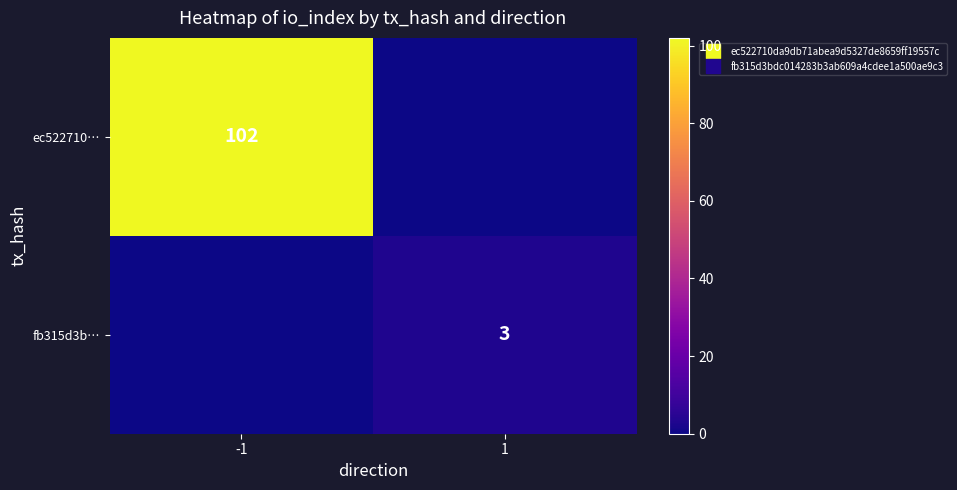

What is the difference between the highest and lowest values at 1?

3